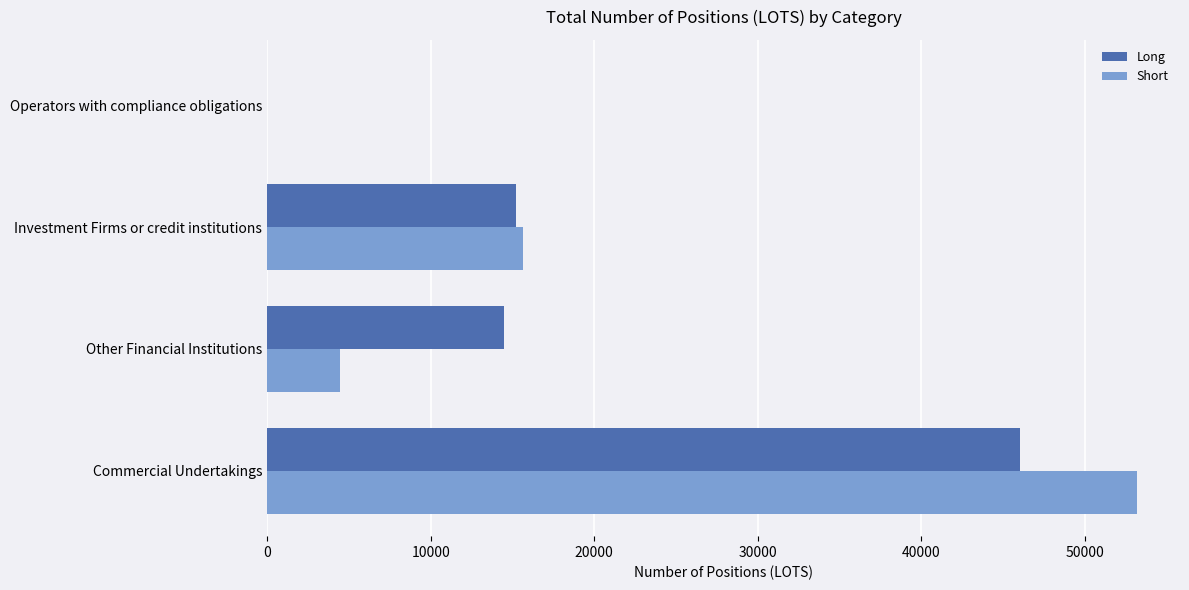

Between Other Financial Institutions and Operators with compliance obligations, which series saw the biggest shift?

Long